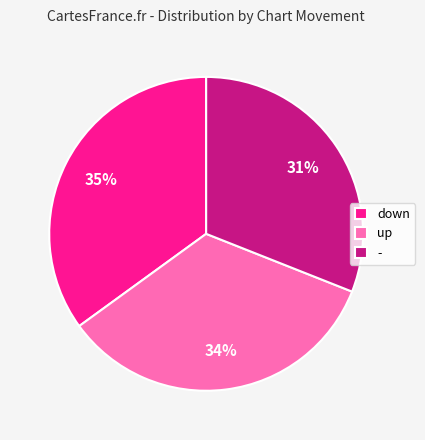

Do down and up together represent more than half of the pie?

Yes